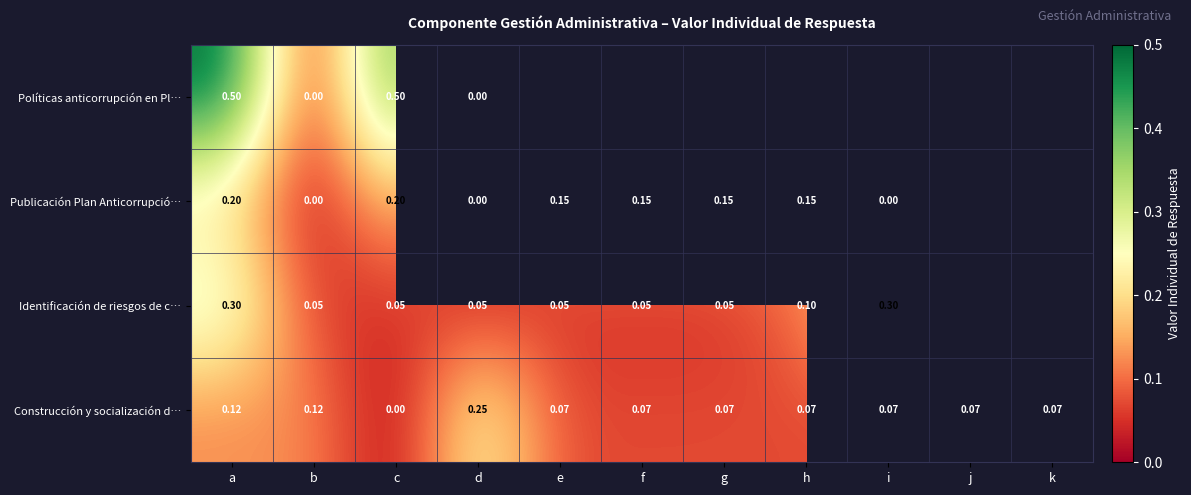

At c, list the series in order from largest to smallest.

Políticas anticorrupción en Pl…, Publicación Plan Anticorrupció…, Identificación de riesgos de c…, Construcción y socialización d…